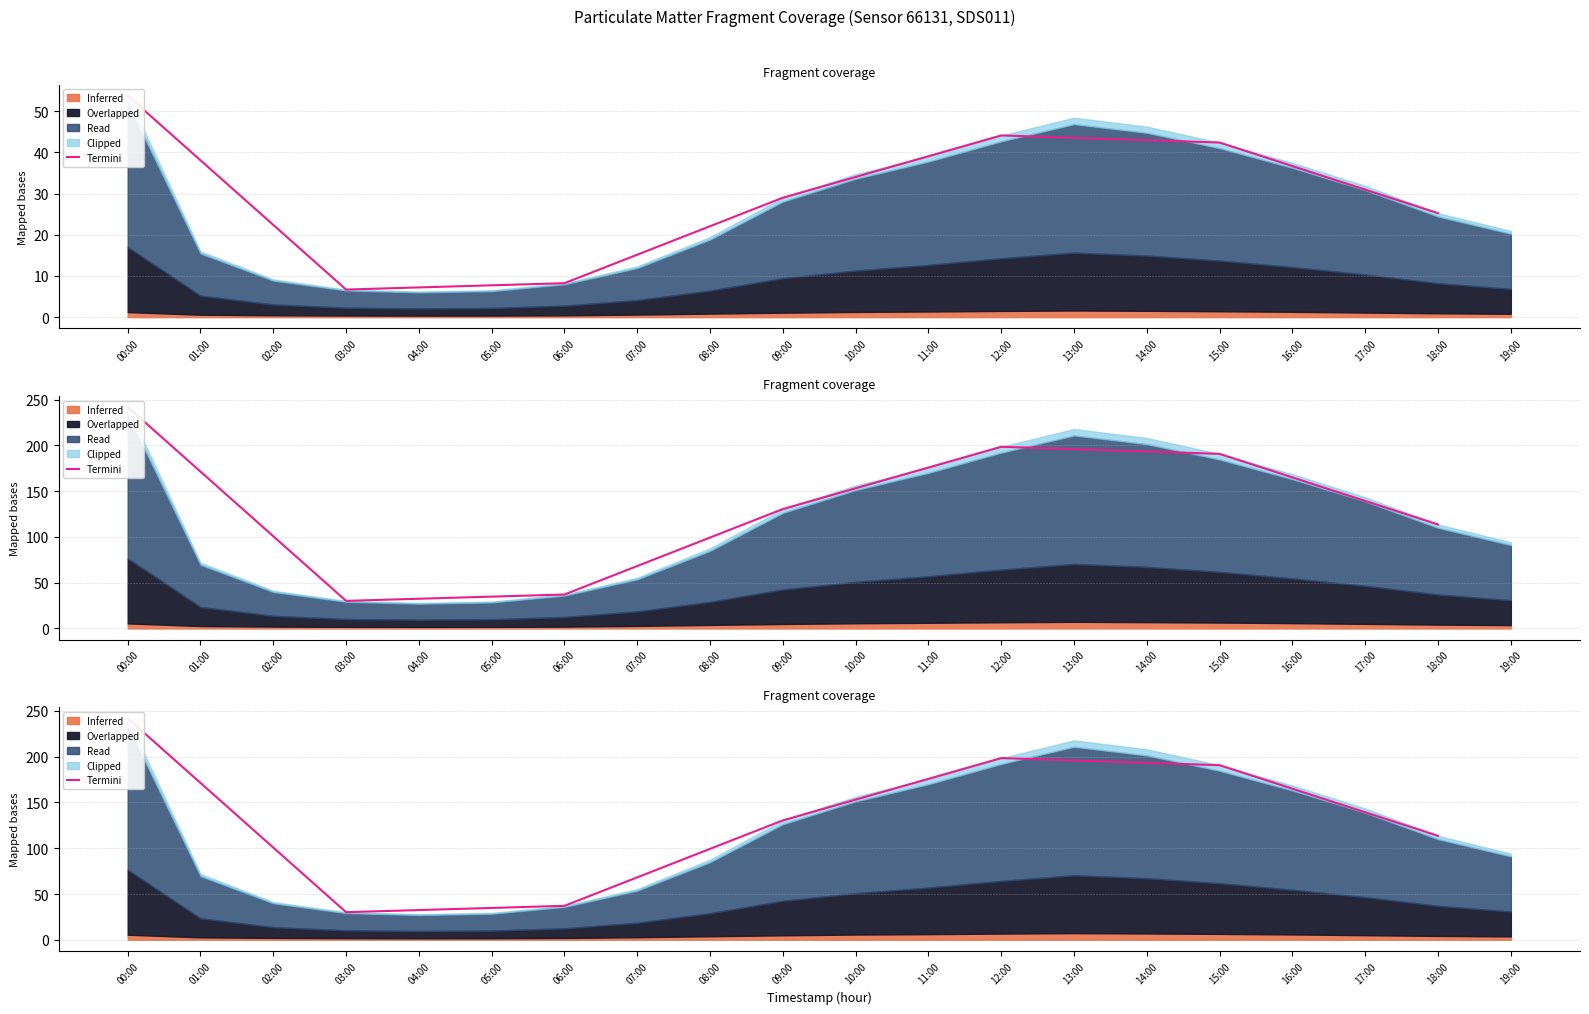

Reading left to right, list all the values displayed in this chart.

242.0	30.2	37.1	130.5	198.5	190.8	113.6